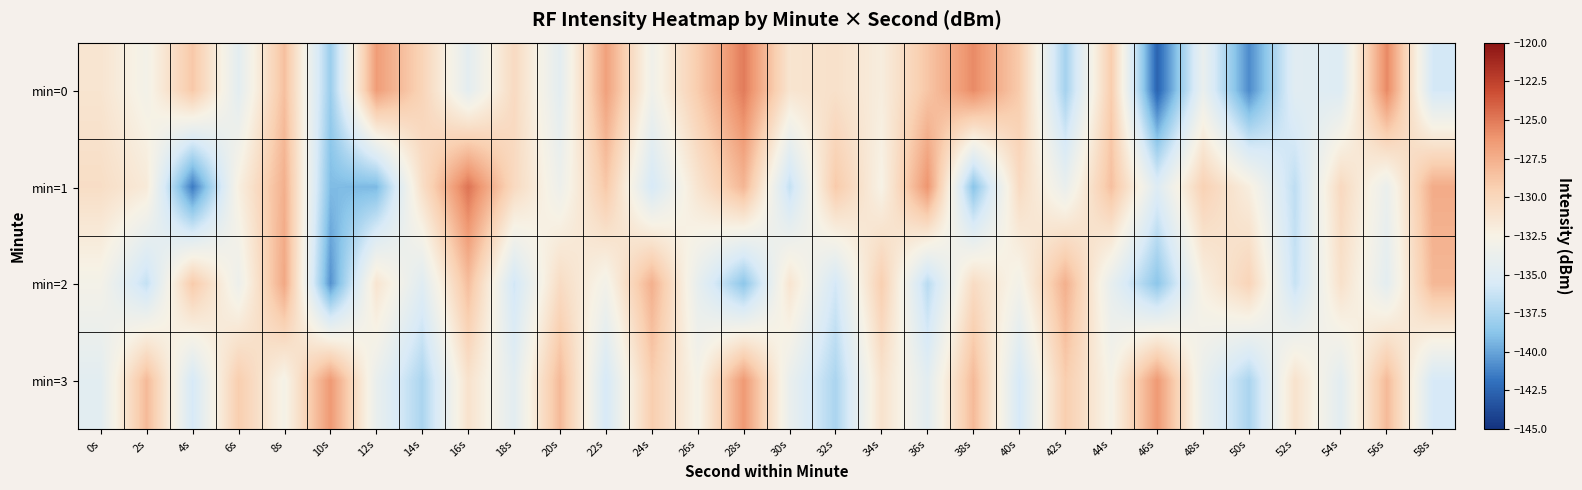

At 20s, list the series in order from smallest to largest.

min=0, min=1, min=2, min=3